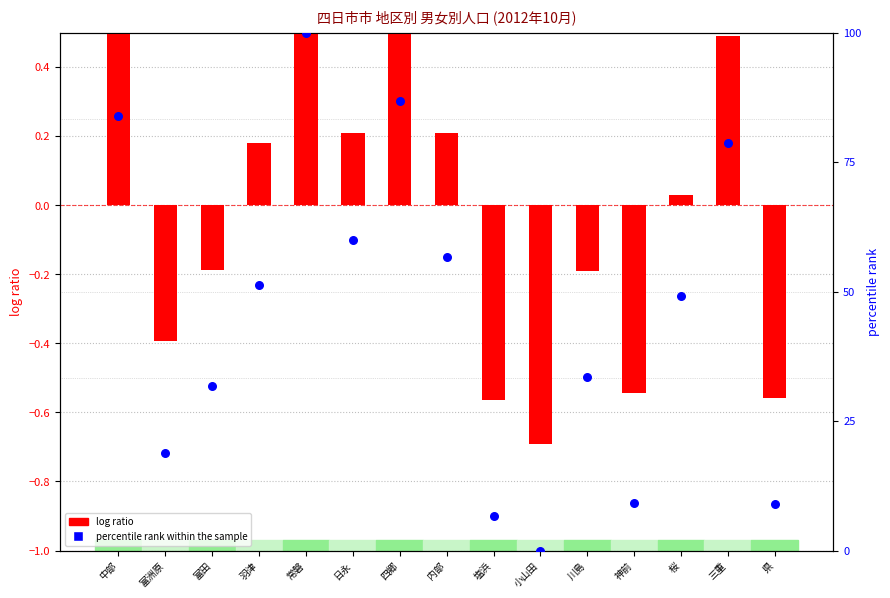

Which series contains the lowest Y value?

log ratio